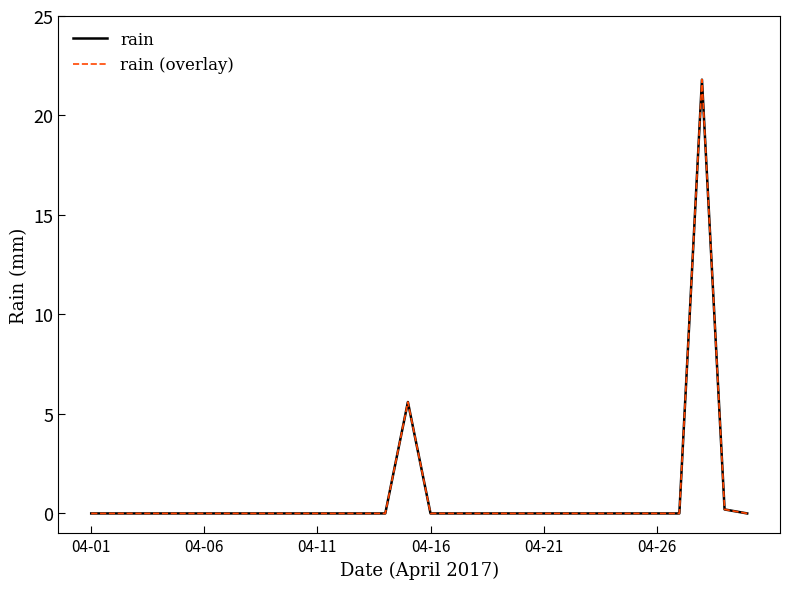

Does the chart have visible grid lines?

No